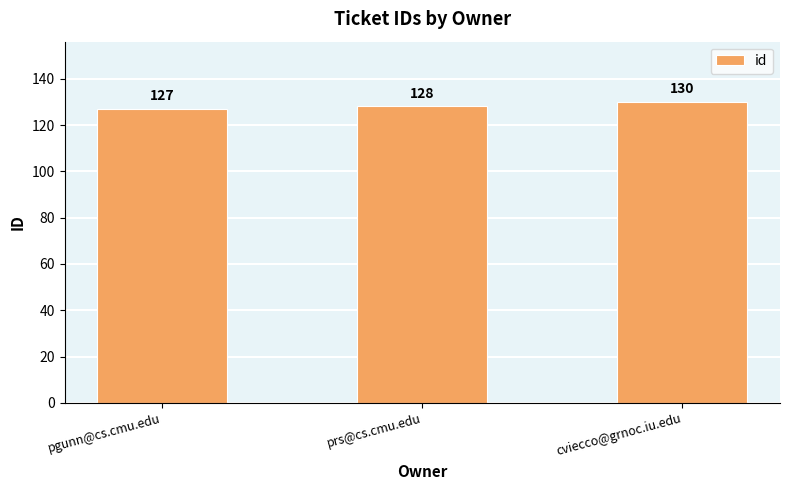

List the labels in order of value, smallest first.

pgunn@cs.cmu.edu, prs@cs.cmu.edu, cviecco@grnoc.iu.edu